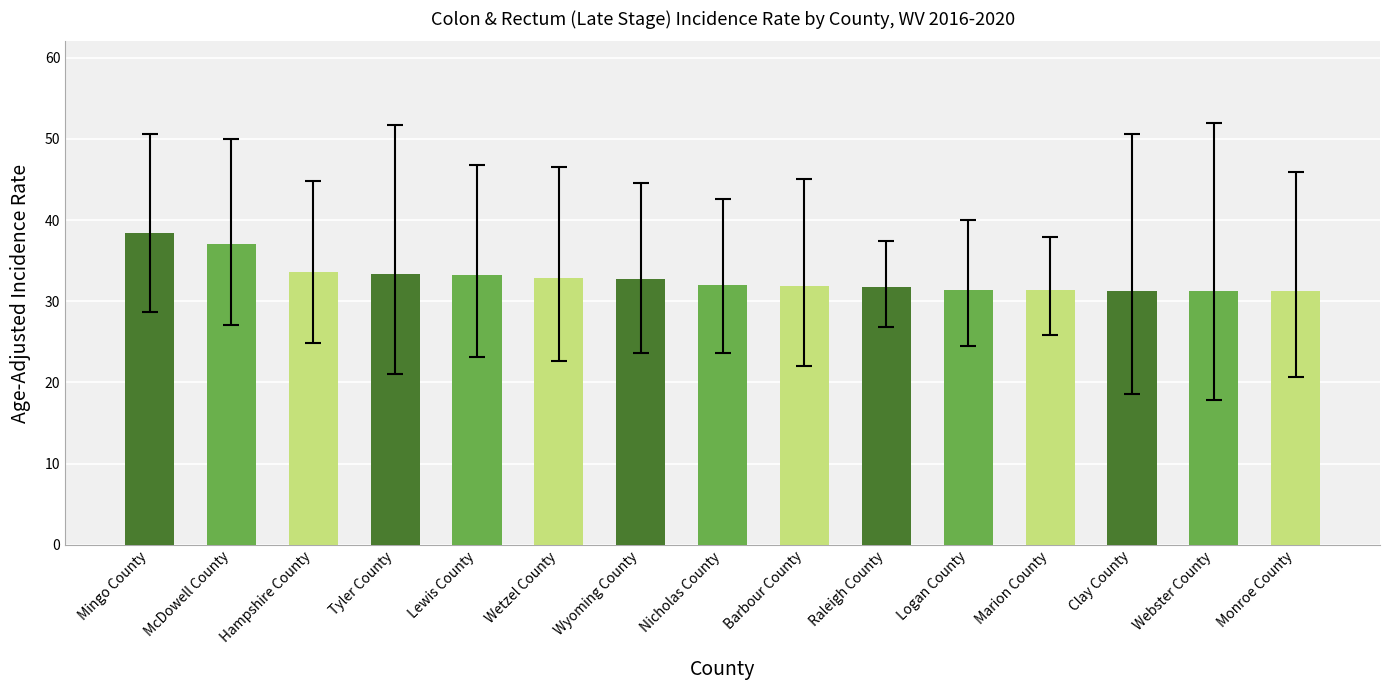

What is the value of the 6th bar from the left?

32.9